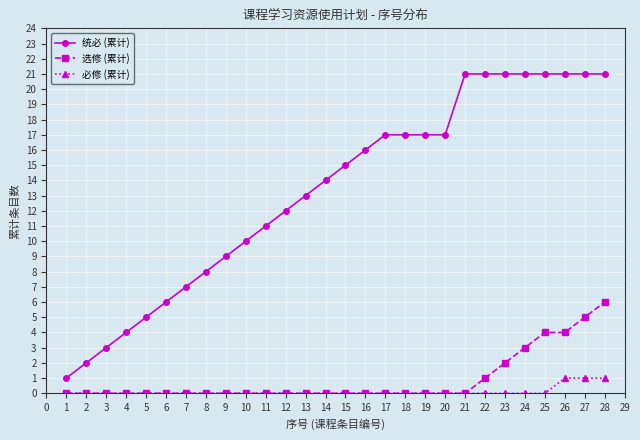

Which series has the largest total across all categories?

统必 (累计)